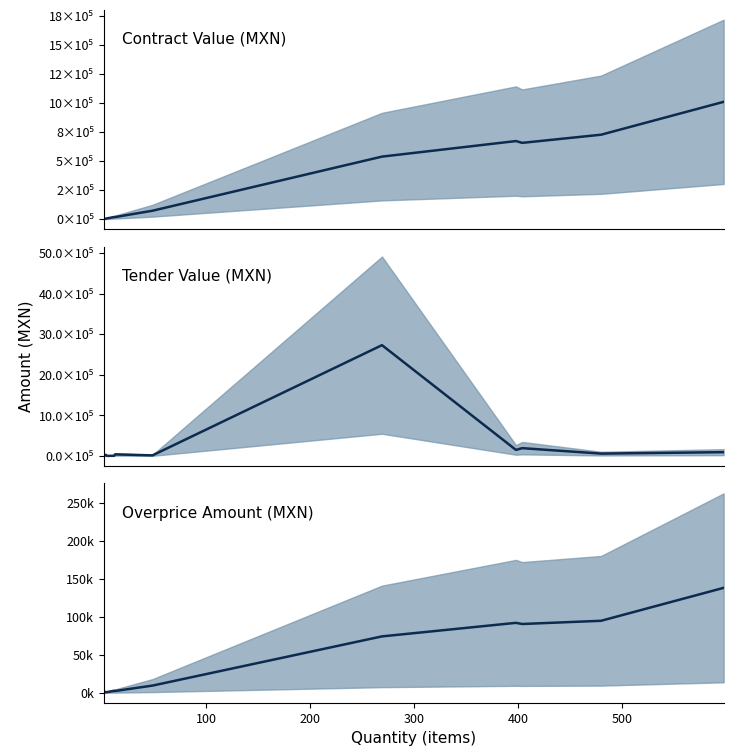

The tender.value.amount series shows 24175.1 at 48. True or false?

False